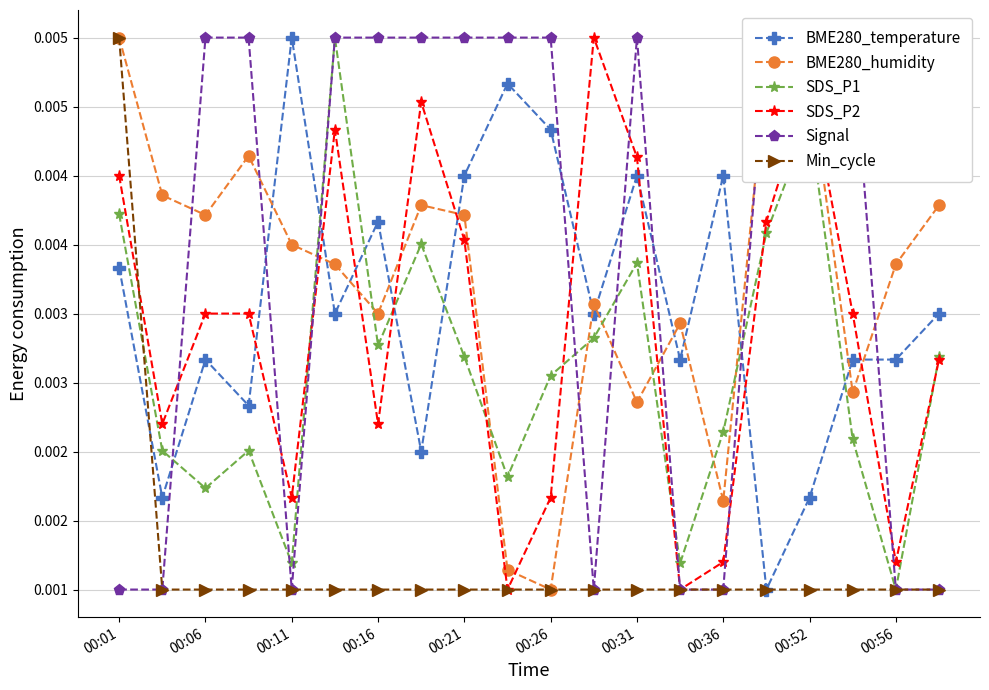

Reading left to right, list all the values displayed in this chart.

BME280_temperature: 0.0	0.0	0.0	0.0	0.0	0.0	0.0	0.0	0.0	0.0	0.0	0.0	0.0	0.0	0.0	0.0	0.0	0.0	0.0	0.0
BME280_humidity: 0.0	0.0	0.0	0.0	0.0	0.0	0.0	0.0	0.0	0.0	0.0	0.0	0.0	0.0	0.0	0.0	0.0	0.0	0.0	0.0
SDS_P1: 0.0	0.0	0.0	0.0	0.0	0.0	0.0	0.0	0.0	0.0	0.0	0.0	0.0	0.0	0.0	0.0	0.0	0.0	0.0	0.0
SDS_P2: 0.0	0.0	0.0	0.0	0.0	0.0	0.0	0.0	0.0	0.0	0.0	0.0	0.0	0.0	0.0	0.0	0.0	0.0	0.0	0.0
Signal: 0.0	0.0	0.0	0.0	0.0	0.0	0.0	0.0	0.0	0.0	0.0	0.0	0.0	0.0	0.0	0.0	0.0	0.0	0.0	0.0
Min_cycle: 0.0	0.0	0.0	0.0	0.0	0.0	0.0	0.0	0.0	0.0	0.0	0.0	0.0	0.0	0.0	0.0	0.0	0.0	0.0	0.0